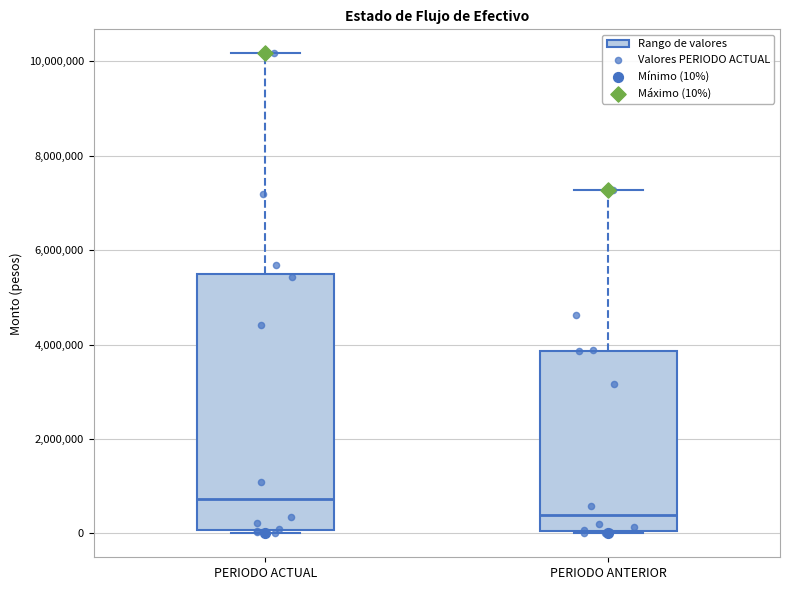

Reading left to right, transcribe this box plot: for each box, give where its median line is, the range the box spans, and where its two whiskers end, as read against the y-axis. The values are not printed on the chart, so give them approximately, as read against the axis.

PERIODO ACTUAL: median 800000, box 0 to 5400000, whiskers 0 (just below the box's lower edge) to 10200000
PERIODO ANTERIOR: median 400000, box 0 to 3800000, whiskers 0 to 7200000